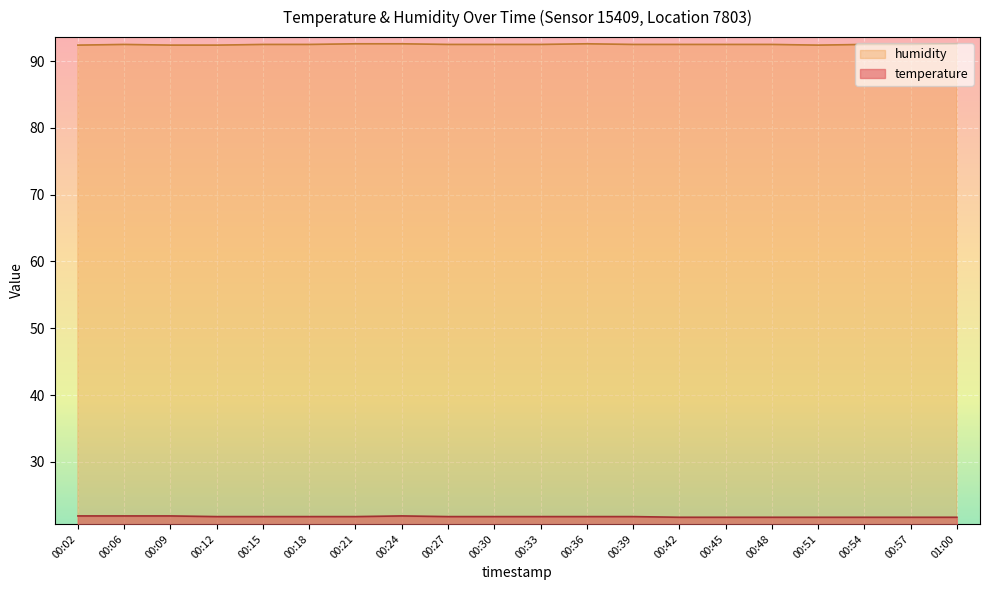

The value of humidity at 00:54 is 92.5. True or false?

True